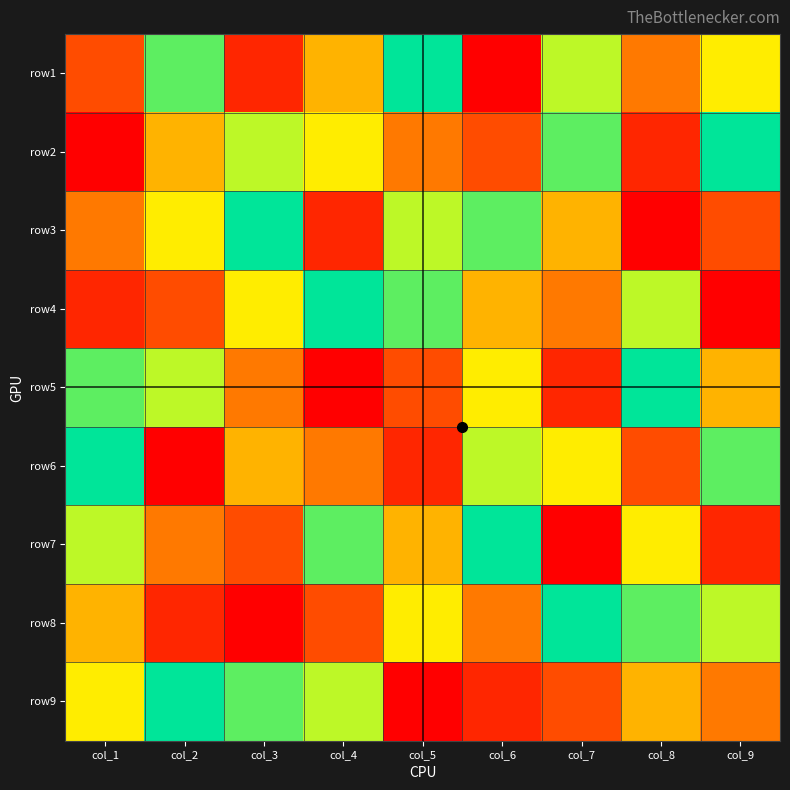

Reading right to left, extract all data points from this chart.

row1: col_9=6	col_8=4	col_7=7	col_6=1	col_5=9	col_4=5	col_3=2	col_2=8	col_1=3
row2: col_9=9	col_8=2	col_7=8	col_6=3	col_5=4	col_4=6	col_3=7	col_2=5	col_1=1
row3: col_9=3	col_8=1	col_7=5	col_6=8	col_5=7	col_4=2	col_3=9	col_2=6	col_1=4
row4: col_9=1	col_8=7	col_7=4	col_6=5	col_5=8	col_4=9	col_3=6	col_2=3	col_1=2
row5: col_9=5	col_8=9	col_7=2	col_6=6	col_5=3	col_4=1	col_3=4	col_2=7	col_1=8
row6: col_9=8	col_8=3	col_7=6	col_6=7	col_5=2	col_4=4	col_3=5	col_2=1	col_1=9
row7: col_9=2	col_8=6	col_7=1	col_6=9	col_5=5	col_4=8	col_3=3	col_2=4	col_1=7
row8: col_9=7	col_8=8	col_7=9	col_6=4	col_5=6	col_4=3	col_3=1	col_2=2	col_1=5
row9: col_9=4	col_8=5	col_7=3	col_6=2	col_5=1	col_4=7	col_3=8	col_2=9	col_1=6